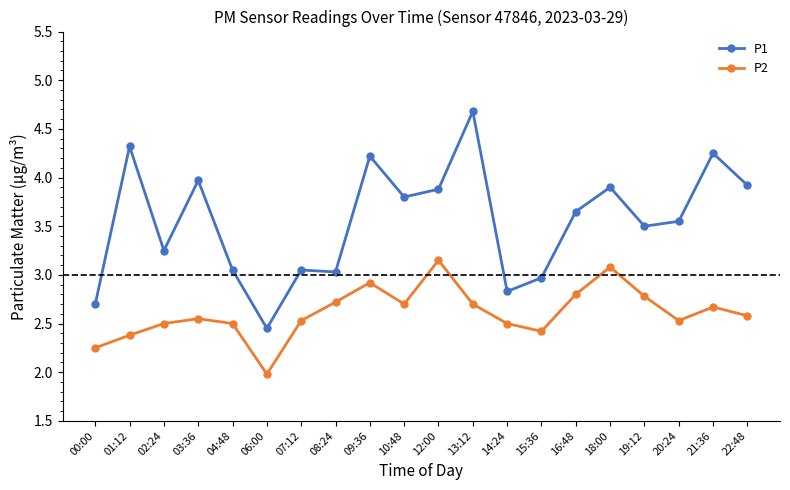

What is the label of the 14th point from the right?

07:12